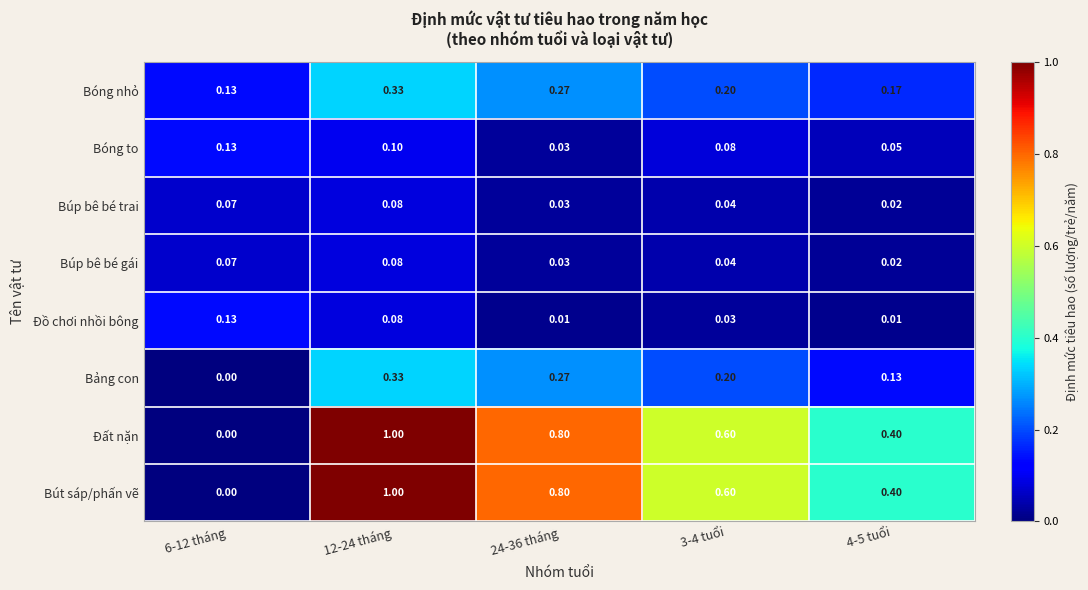

Is the value of Đất nặn at 24-36 tháng greater than the value of Búp bê bé trai at 6-12 tháng?

Yes